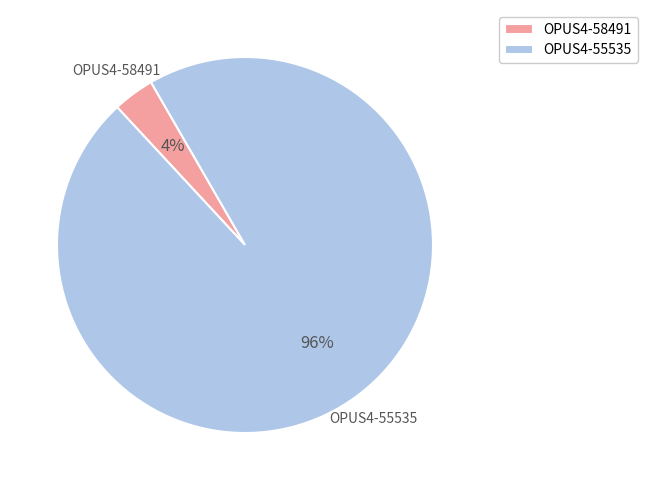

To the nearest percent, what portion does OPUS4-58491 represent?

4%